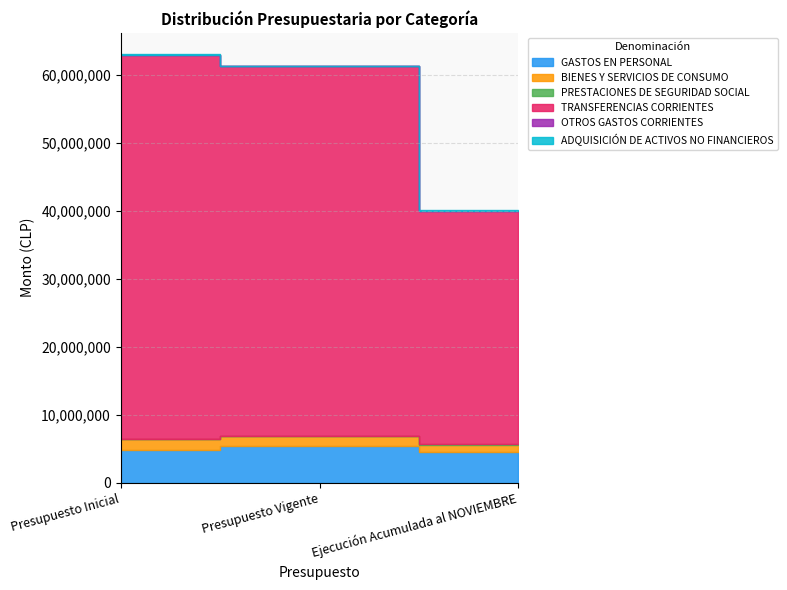

How many data points does each series have?

3